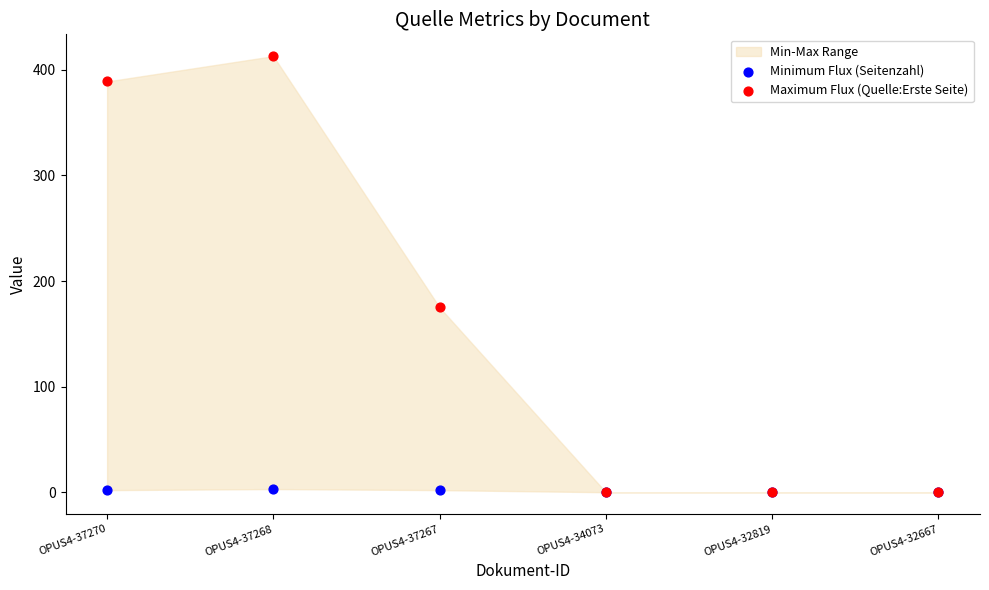

In the Maximum Flux (Quelle:Erste Seite) series, what Y value is closest to 206?

175